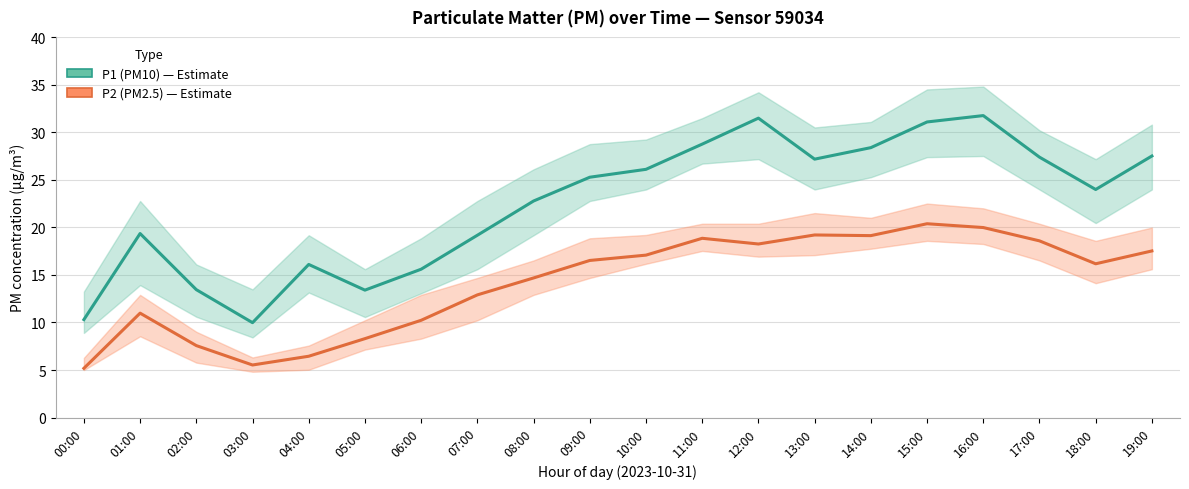

True or false: P2 (PM2.5) has a value of 9.1 at 03:00.

False